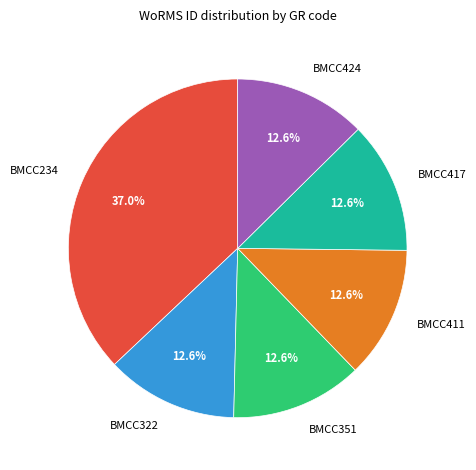

What percentage is NOT represented by BMCC411?

87.4%